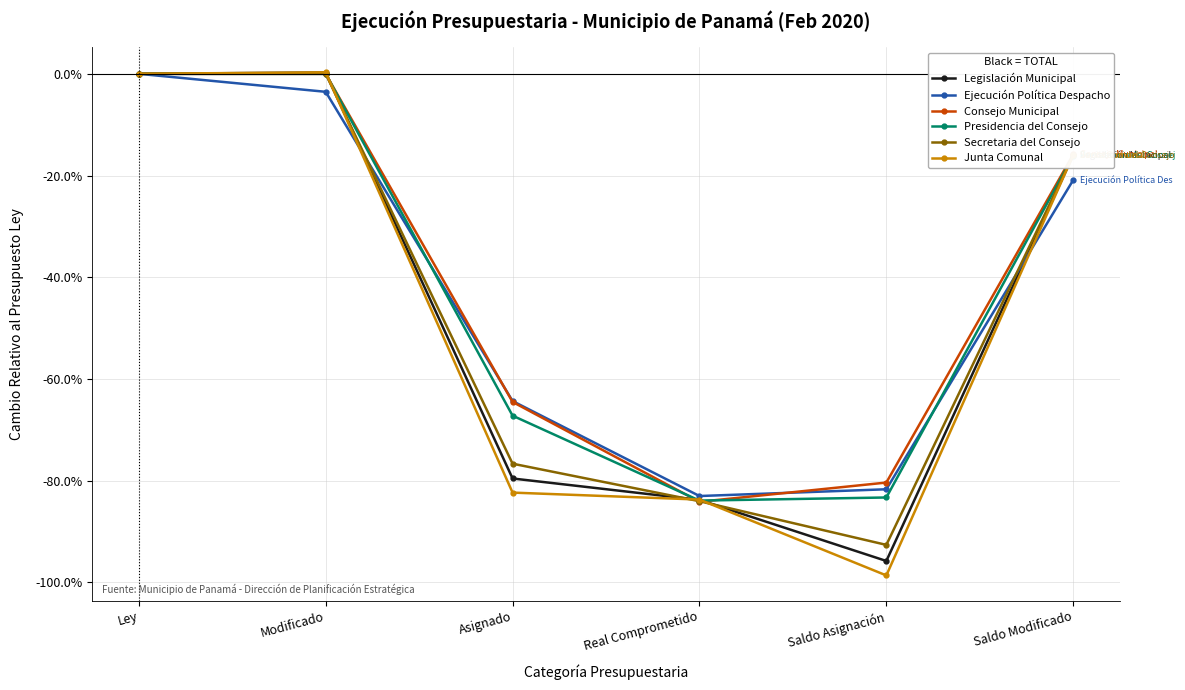

After their last crossing, which series has the higher values: Legislación Municipal or Ejecución Política Despacho?

Legislación Municipal